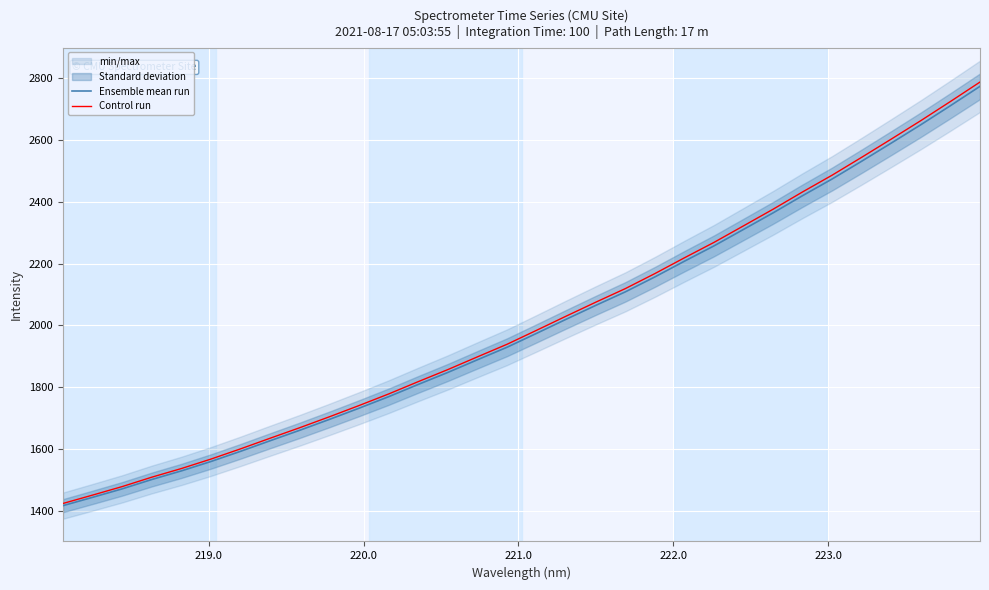

What is the lowest value of the Ensemble mean run series?

1416.0